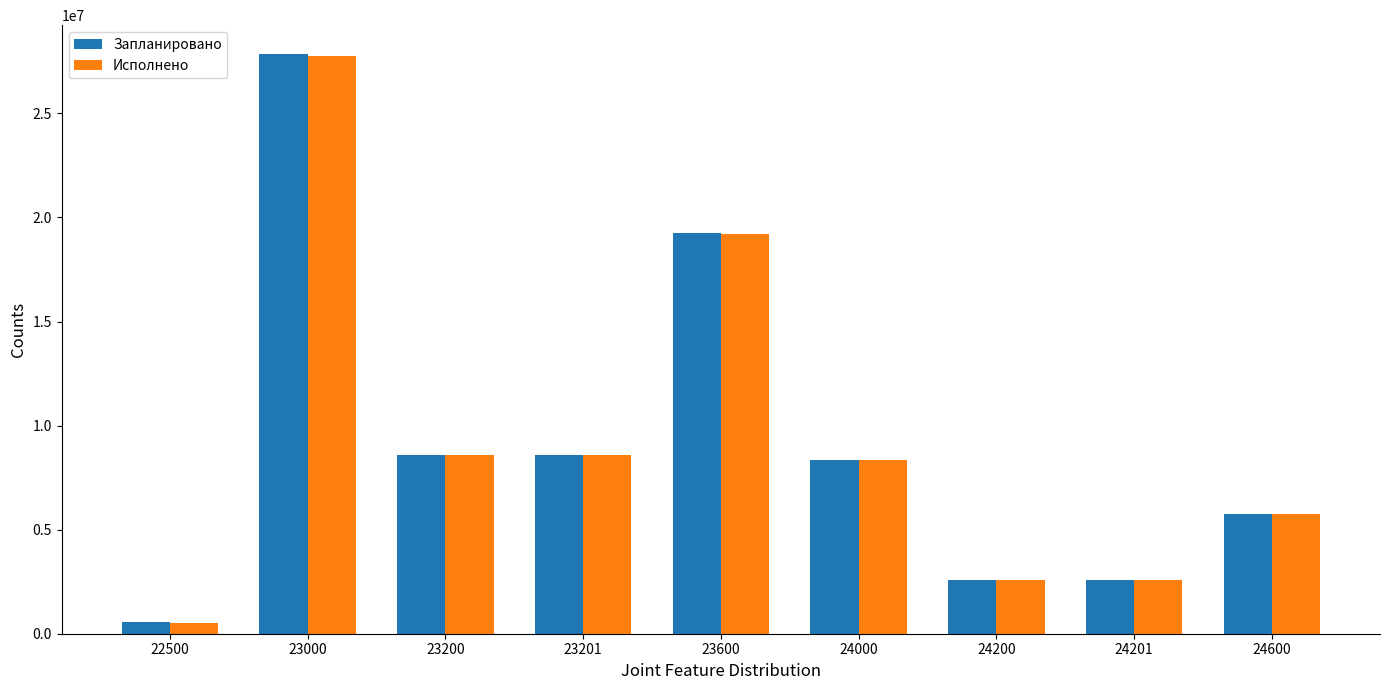

True or false: Запланировано has a value of 2574527.3 at 24201.

True